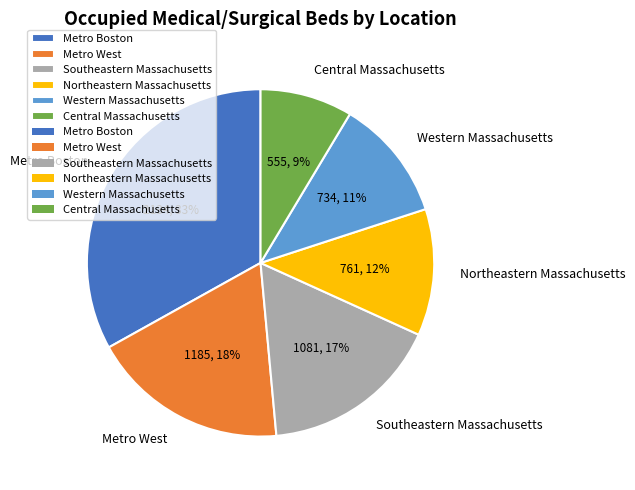

Is there a majority slice in this chart?

No